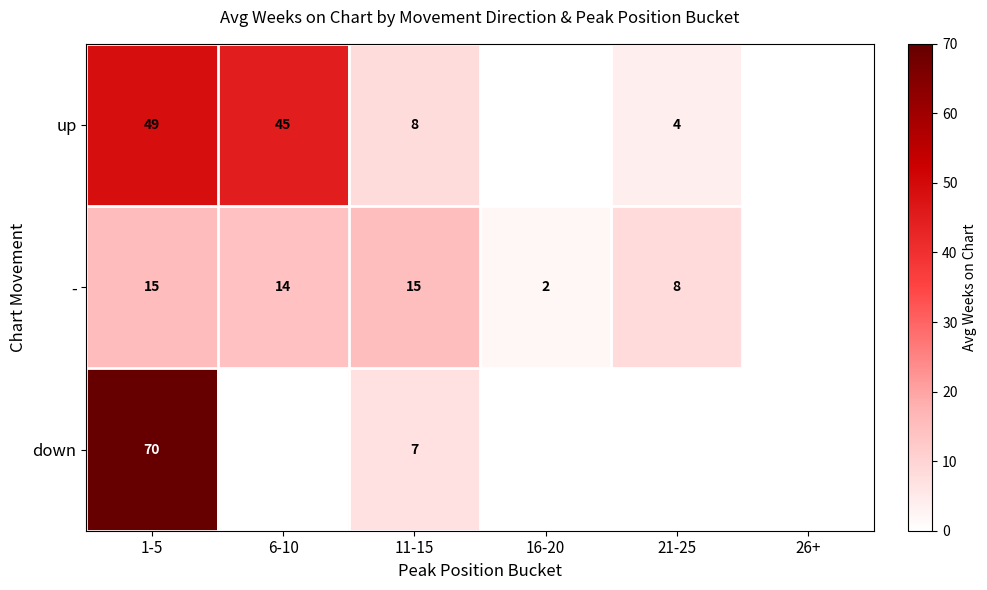

At 11-15, list the series in order from largest to smallest.

-, up, down